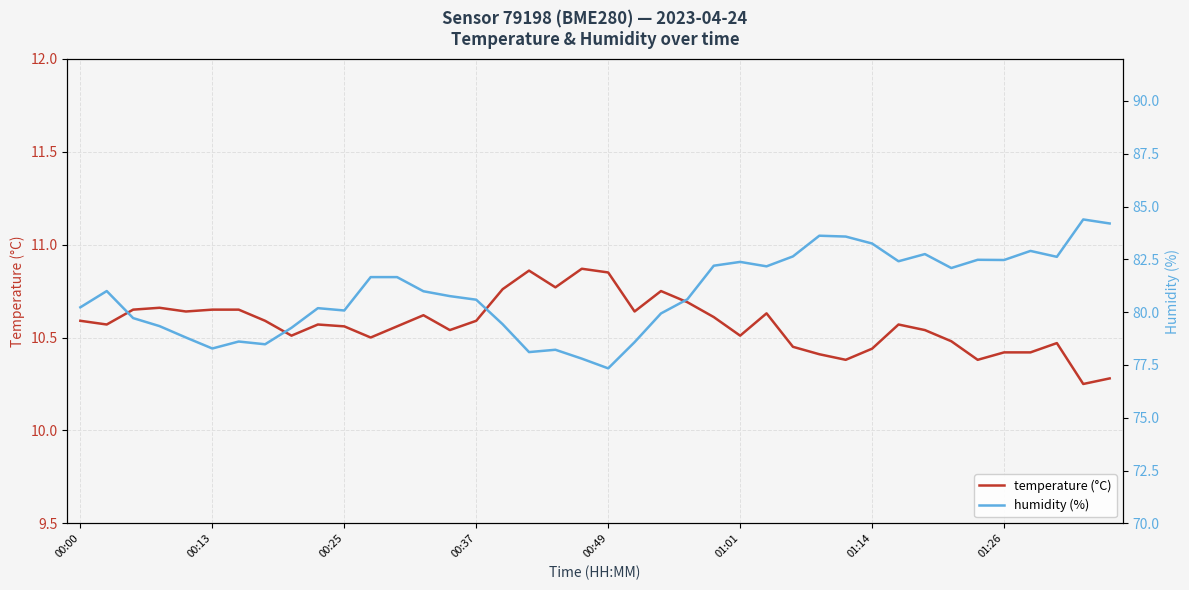

Reading left to right, transcribe all the data shown in this chart.

temperature (°C): 10.6	10.6	10.7	10.7	10.6	10.7	10.7	10.6	10.5	10.6	10.6	10.5	10.6	10.6	10.5	10.6	10.8	10.9	10.8	10.9	10.8	10.6	10.8	10.7	10.6	10.5	10.6	10.4	10.4	10.4	10.4	10.6	10.5	10.5	10.4	10.4	10.4	10.5	10.2	10.3
humidity (%): 80.2	81.0	79.7	79.3	78.8	78.3	78.6	78.5	79.3	80.2	80.1	81.7	81.7	81.0	80.8	80.6	79.4	78.1	78.2	77.8	77.3	78.6	79.9	80.6	82.2	82.4	82.2	82.6	83.6	83.6	83.2	82.4	82.8	82.1	82.5	82.5	82.9	82.6	84.4	84.2